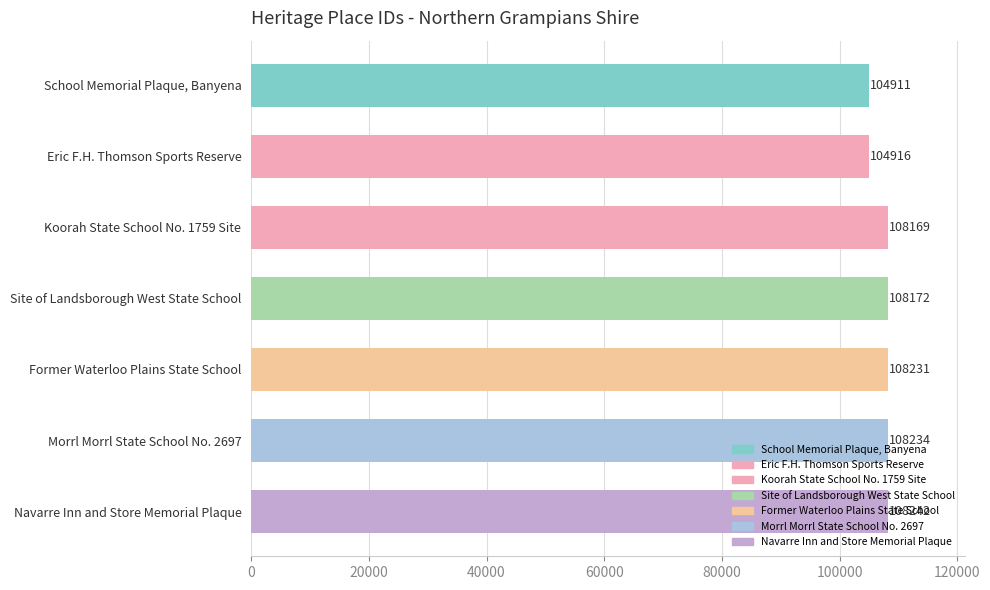

What is the value of the 3rd bar from the top?

108169